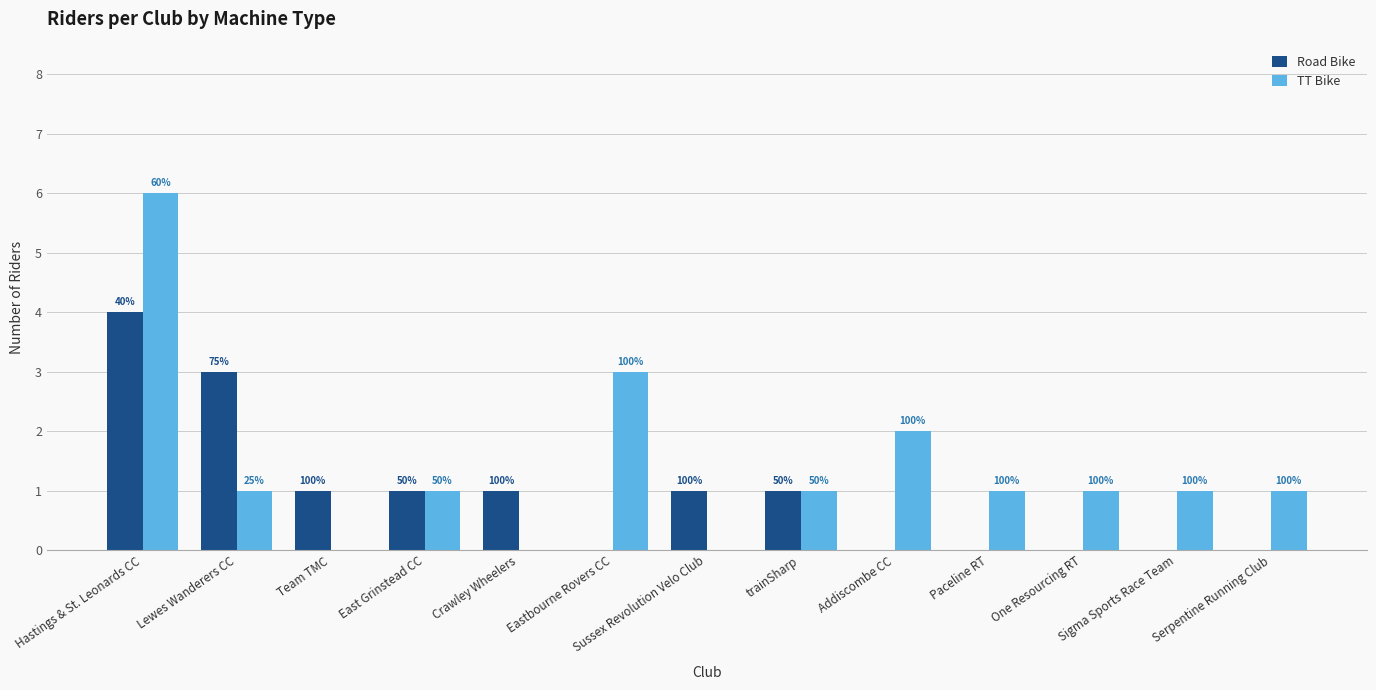

Where is Road Bike nearest to the value 2?

Lewes Wanderers CC